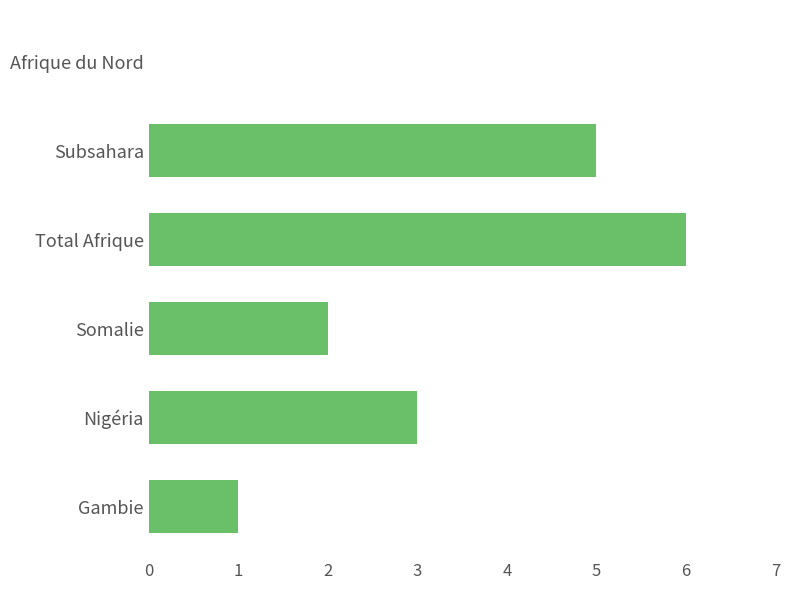

Which label corresponds to the largest value in the chart?

Total Afrique